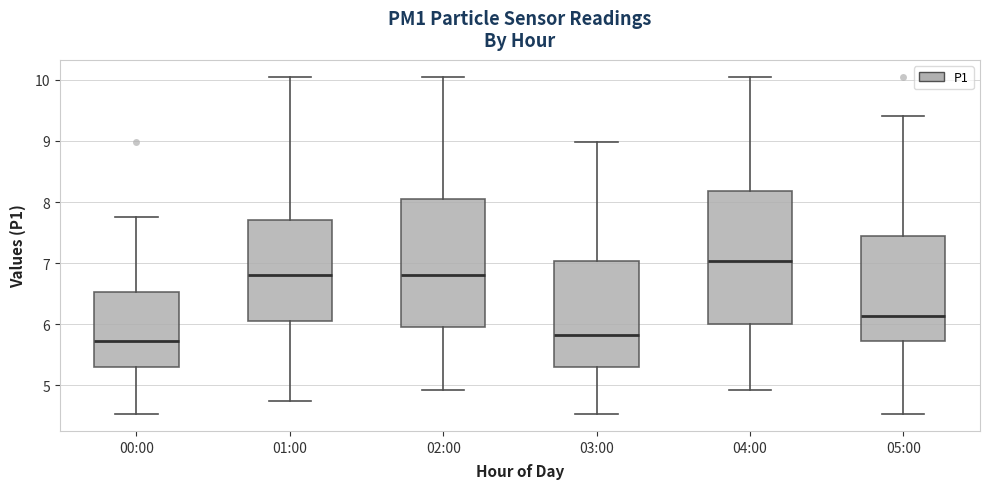

Reading left to right, read every box against the y-axis: the position of its median line, the range the box covers, and the ends of its whiskers. The values are not printed on the chart, so give them approximately, as read against the axis.

00:00: median 5.7, box 5.3 to 6.5, whiskers 4.5 to 7.8
01:00: median 6.8, box 6.1 to 7.7, whiskers 4.8 to 10.1
02:00: median 6.8, box 6.0 to 8.1, whiskers 4.9 to 10.1
03:00: median 5.8, box 5.3 to 7.0, whiskers 4.5 to 9.0
04:00: median 7.0, box 6.0 to 8.2, whiskers 4.9 to 10.1
05:00: median 6.1, box 5.7 to 7.5, whiskers 4.5 to 9.4